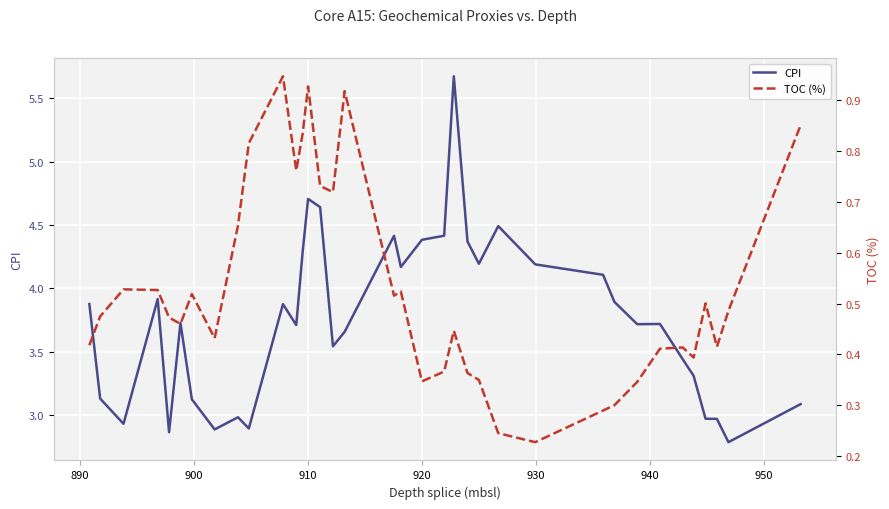

In TOC (%), how many points are lower than both neighbors (excluding endpoints)?

9